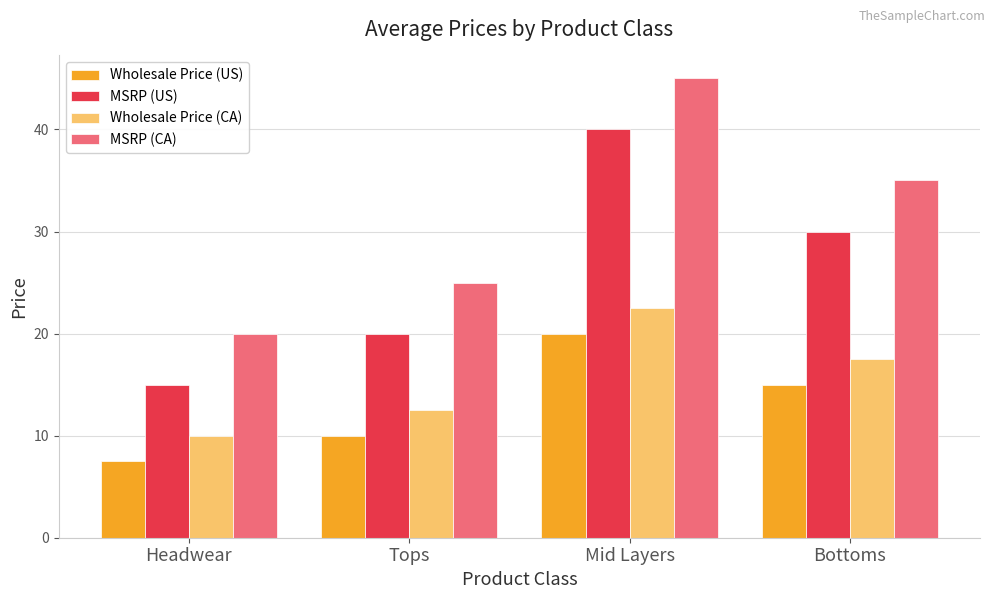

What is the sum of the MSRP (CA) values at Tops and Bottoms?

60.0